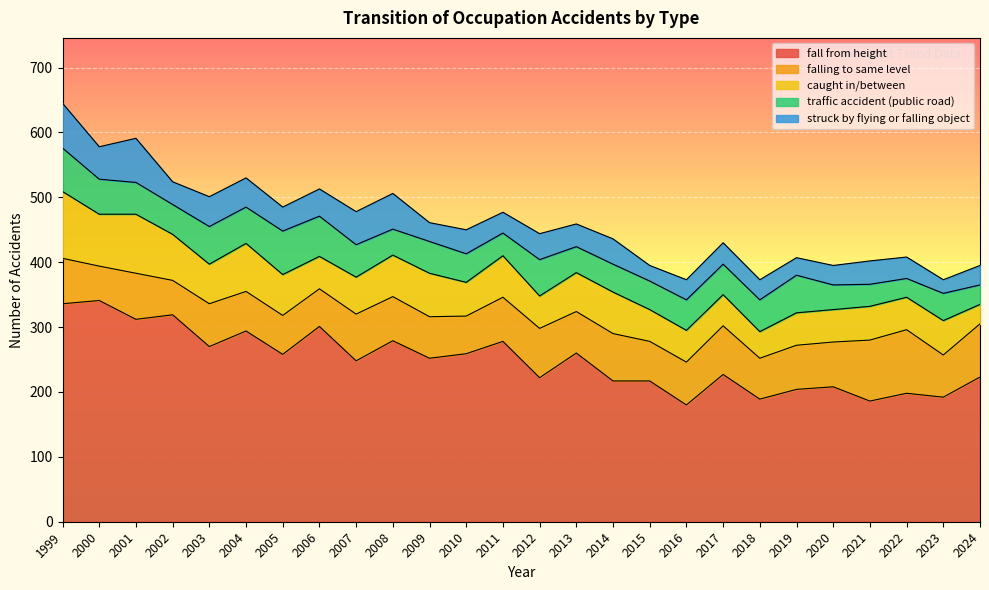

Reading left to right, transcribe all the data shown in this chart.

fall from height: 336	341	312	319	270	294	258	301	248	279	252	259	278	222	260	217	217	180	227	189	204	208	186	198	192	223
falling to same level: 70	53	71	53	66	61	60	58	72	68	64	58	68	76	64	73	61	66	75	63	68	69	94	98	65	82
caught in/between: 103	80	91	71	61	74	63	50	57	64	67	52	64	50	60	64	49	49	48	41	50	50	52	50	53	30
traffic accident (public road): 67	54	49	46	58	56	67	62	50	40	49	44	35	56	40	43	44	47	47	49	58	38	34	29	42	30
struck by flying or falling object: 69	50	68	35	46	45	37	42	51	55	29	37	32	40	35	39	24	31	33	31	27	30	36	33	21	30